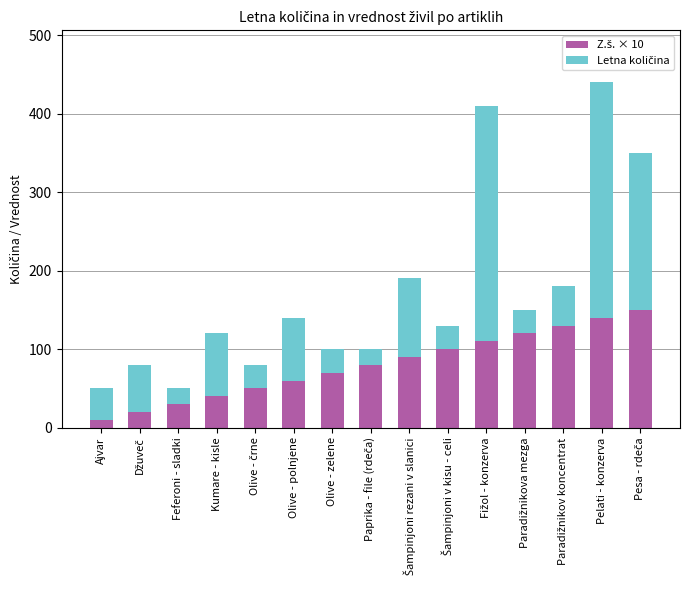

At which category is the sum across all series the highest?

Pelati - konzerva